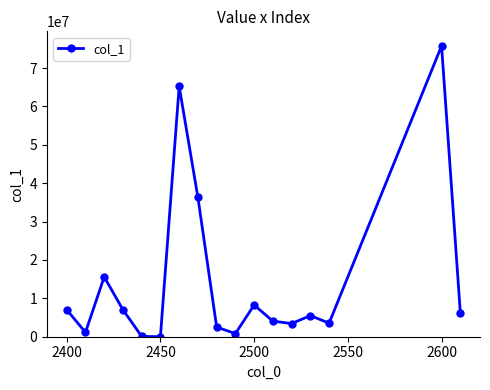

Is this an area chart (filled region under the line)?

No